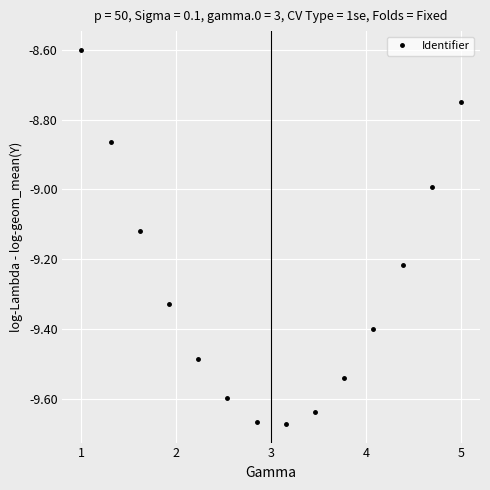

What is the value of the 1st point from the left?

-8.6